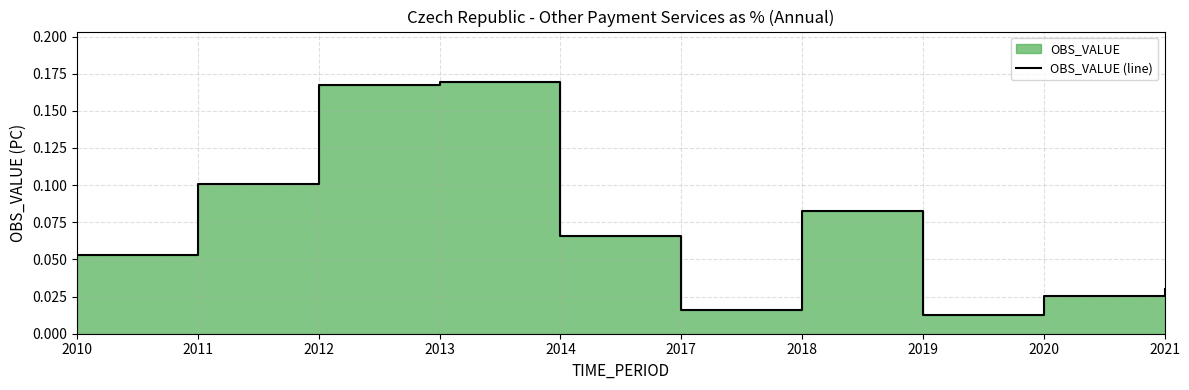

Reading right to left, extract all data points from this chart.

2021=0.0	2020=0.0	2019=0.0	2018=0.1	2017=0.0	2014=0.1	2013=0.2	2012=0.2	2011=0.1	2010=0.1